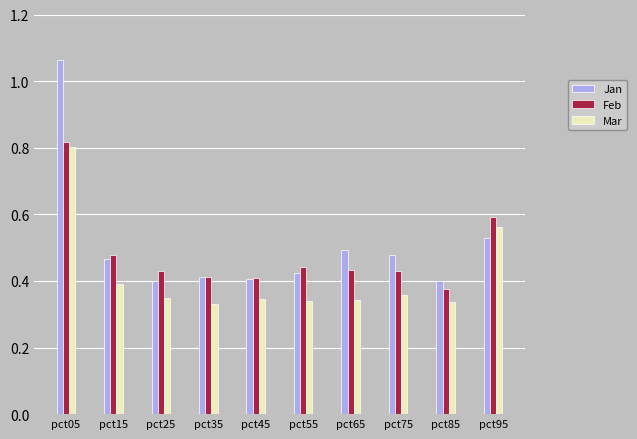

What is the spread (max minus min) of values at pct85?

0.1